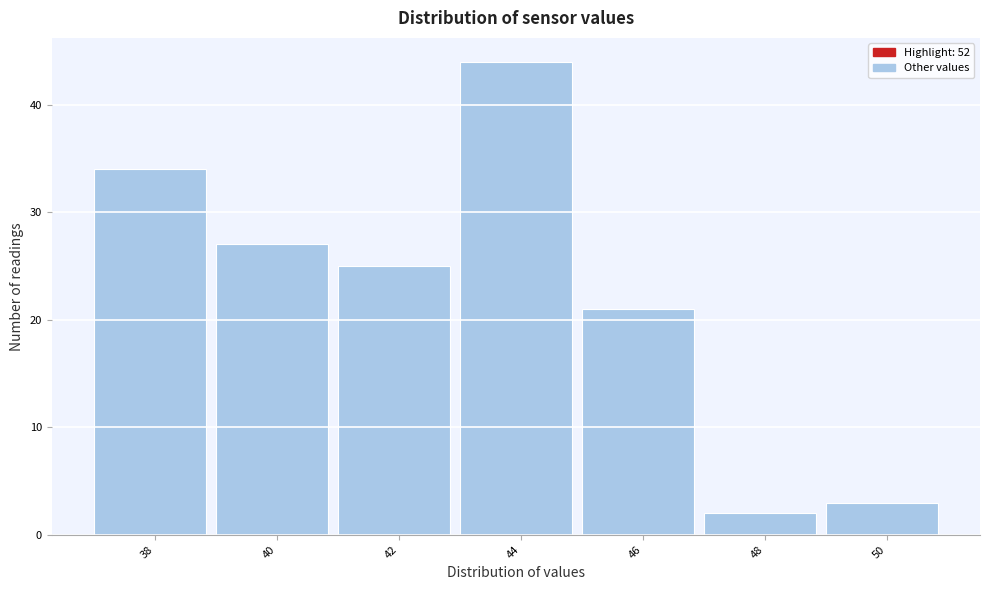

Reading left to right, transcribe all the data shown in this chart.

34	27	25	44	21	2	3